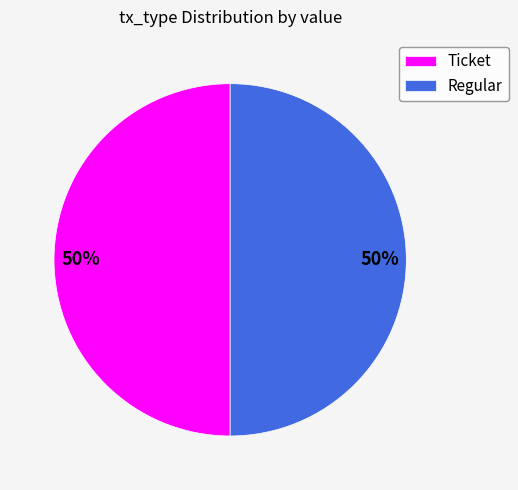

To the nearest percent, what percentage of the pie is Regular?

50%